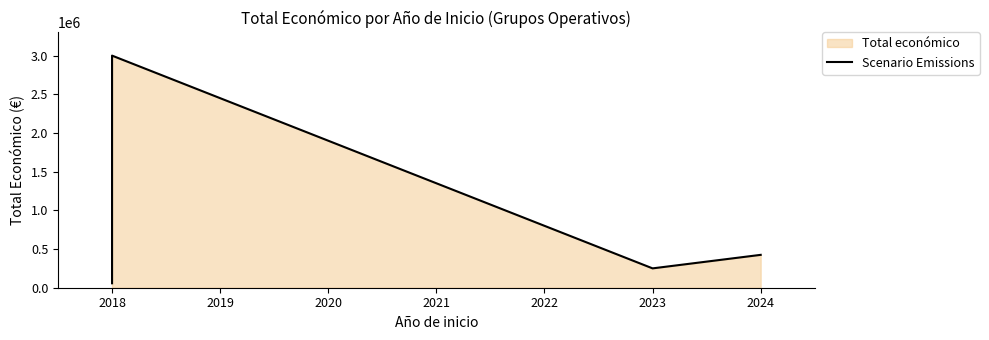

The chart shows a value of 2999012 at 2018. True or false?

True